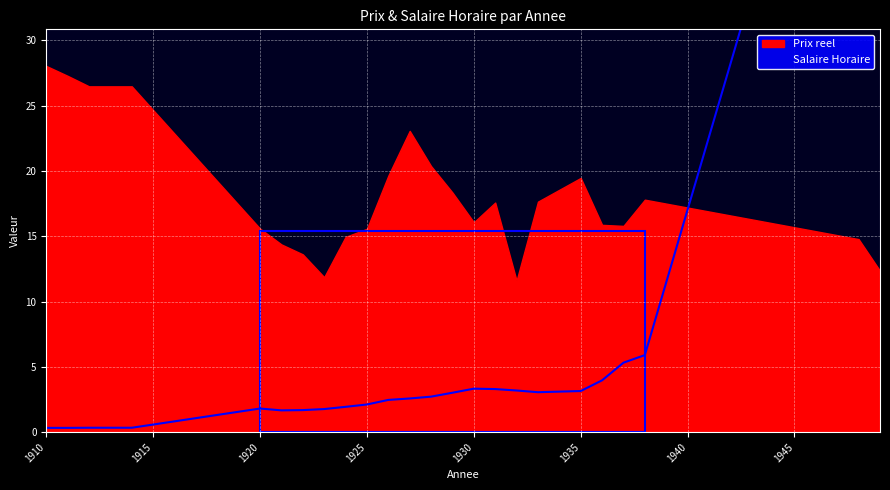

Reading right to left, extract all data points from this chart.

1949=73.7	1948=61.6	1938=5.9	1937=5.3	1936=4.0	1935=3.1	1933=3.1	1932=3.2	1931=3.3	1930=3.3	1929=3.0	1928=2.7	1927=2.6	1926=2.5	1925=2.1	1924=1.9	1923=1.8	1922=1.7	1921=1.7	1920=1.8	1914=0.3	1913=0.3	1912=0.3	1911=0.3	1910=0.3